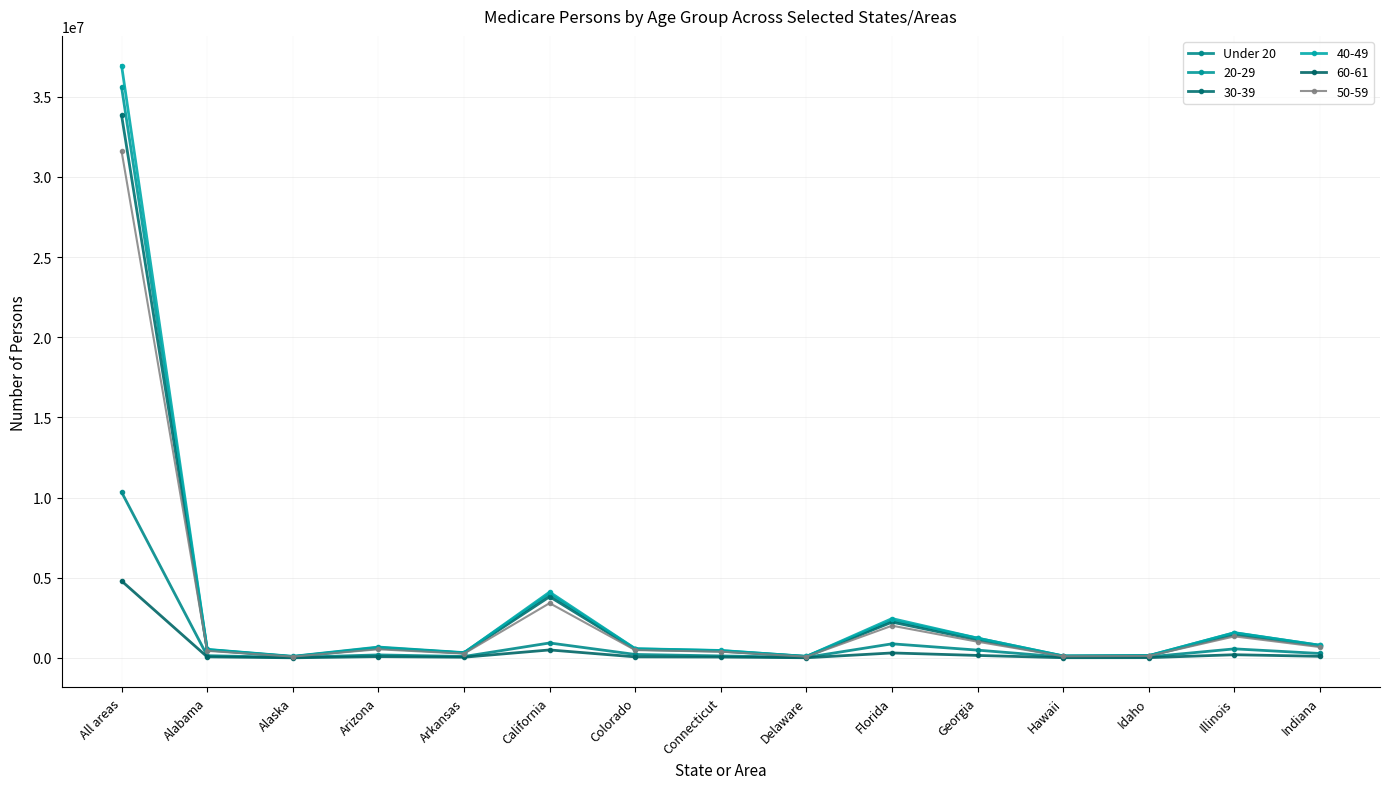

How many data points does each series have?

15